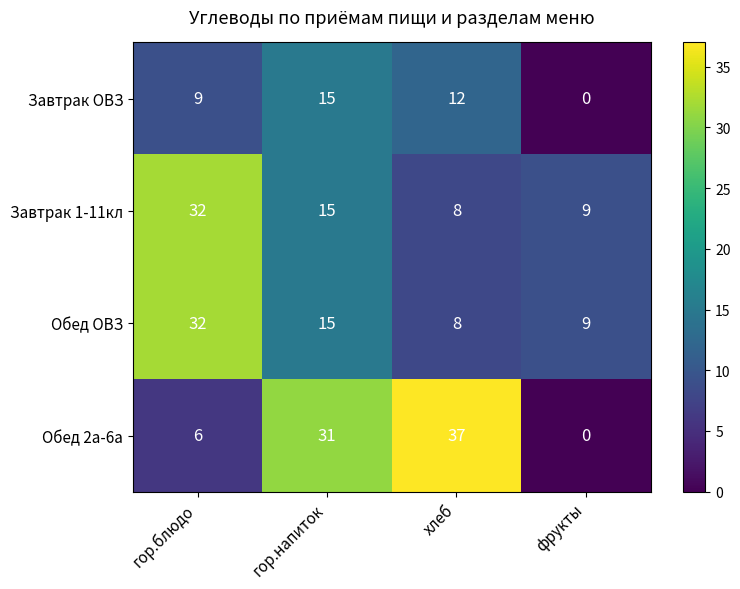

What is the difference between the second highest and minimum values in the Обед ОВЗ series?

7